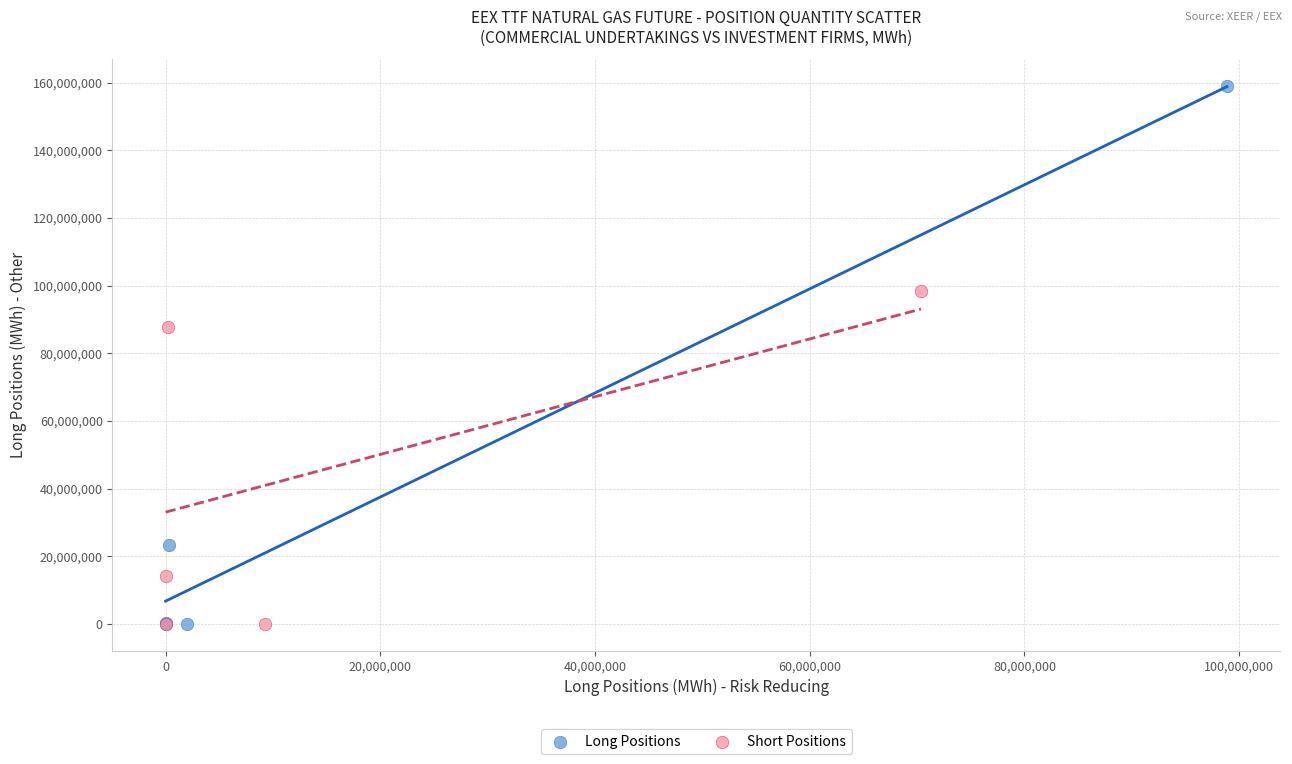

Which series has the largest Y range (max minus min)?

Long Positions